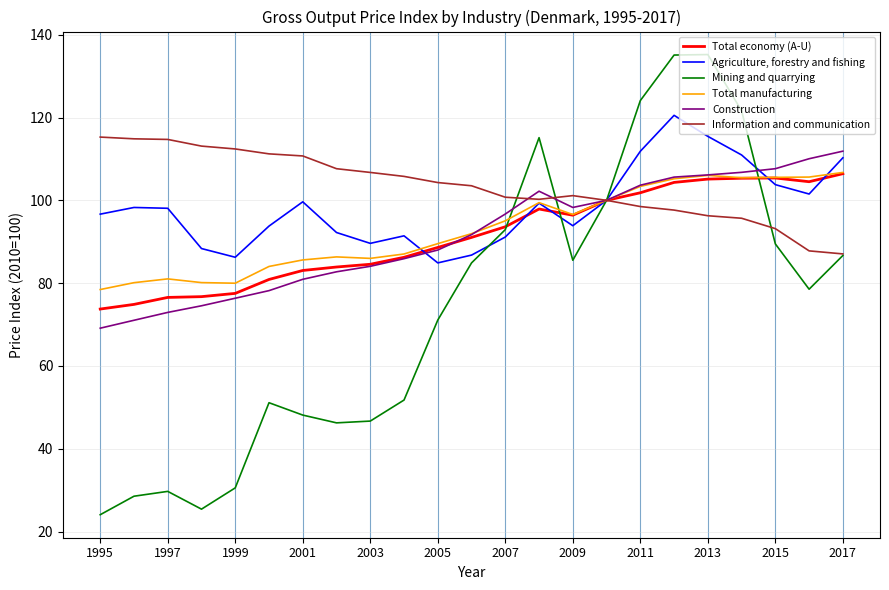

Which series has the widest spread of values?

Mining and quarrying